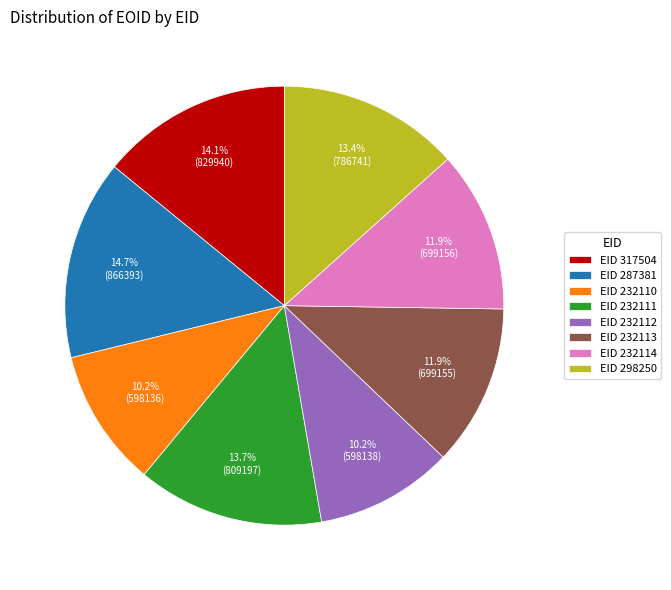

Which has a higher value, EID 287381 or EID 232111?

EID 287381